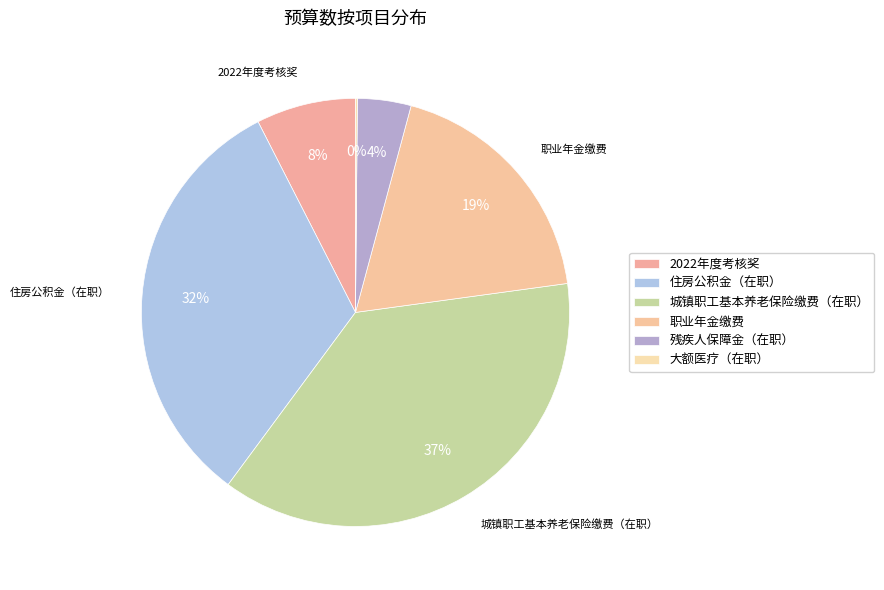

Combined, what portion of the pie is 城镇职工基本养老保险缴费（在职） and 住房公积金（在职）?

69.6%